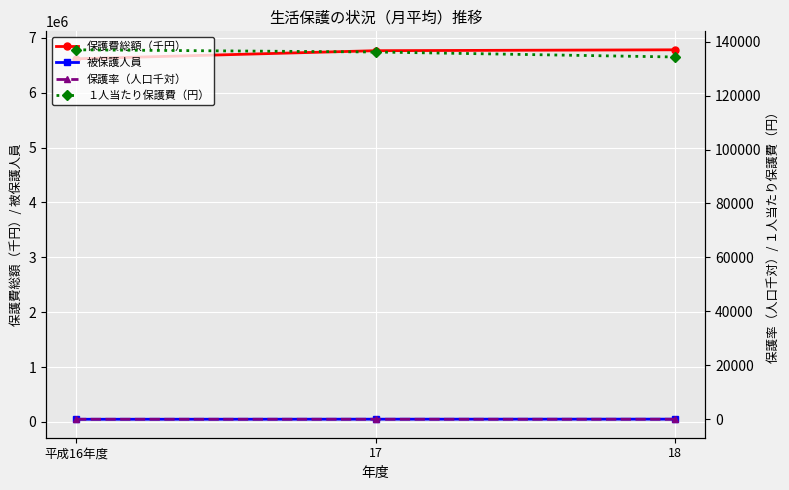

Reading left to right, transcribe all the data shown in this chart.

保護費総額（千円）: 6616432.0	6764260.0	6780323.0
被保護人員: 48311.0	49685.0	50490.0
保護率（人口千対）: 18.3	18.8	19.1
１人当たり保護費（円）: 136955.0	136143.0	134290.0